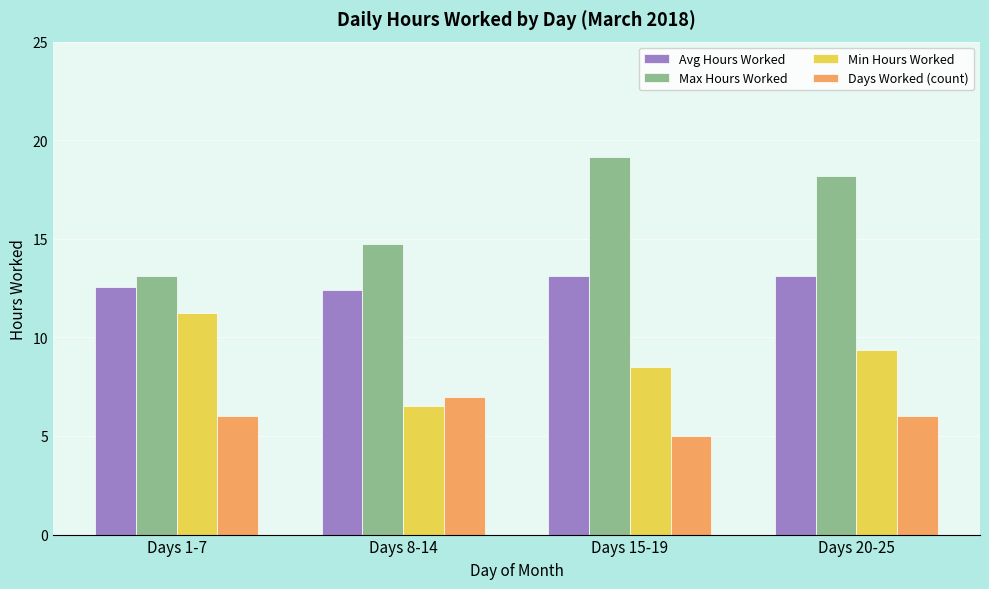

Reading right to left, extract all data points from this chart.

Avg Hours Worked: 13.1	13.1	12.4	12.6
Max Hours Worked: 18.2	19.2	14.7	13.1
Min Hours Worked: 9.4	8.5	6.5	11.3
Days Worked (count): 6.0	5.0	7.0	6.0